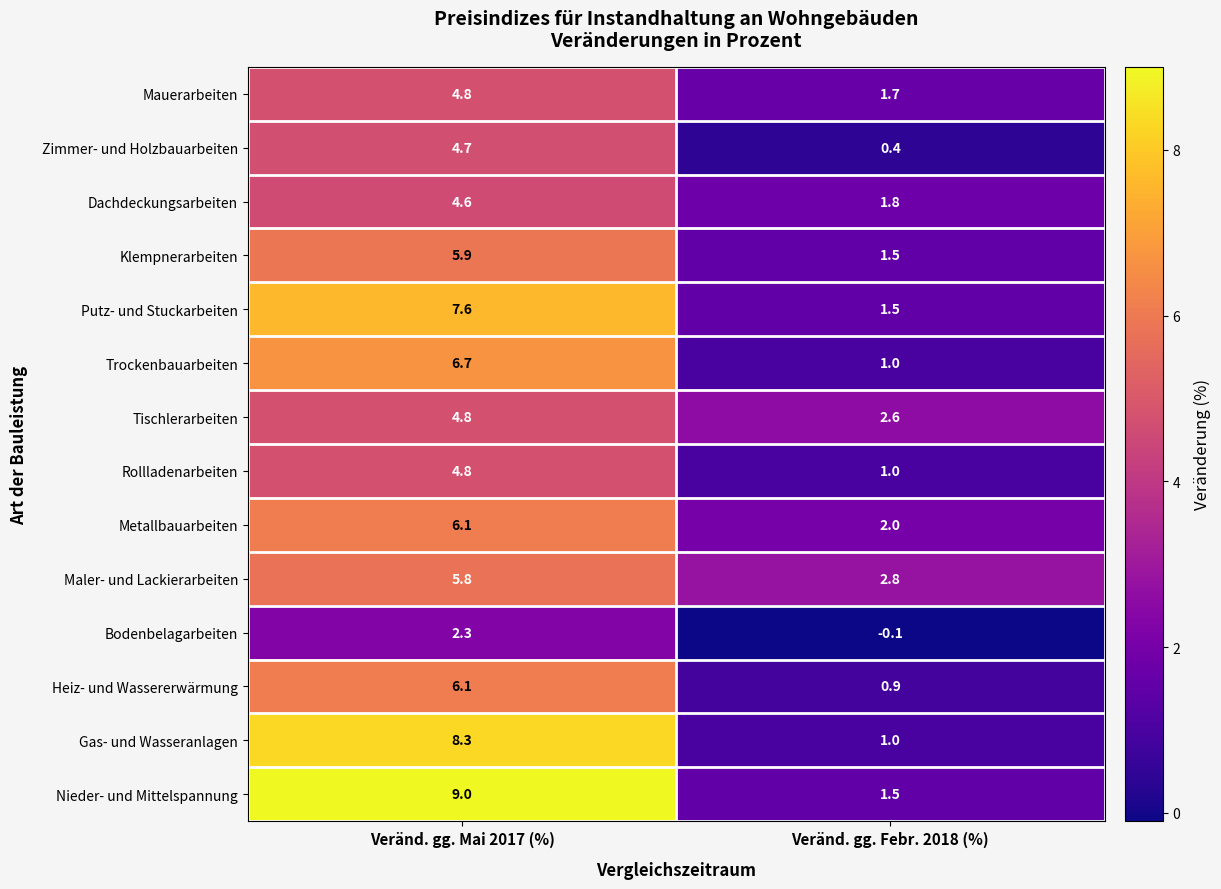

What is the maximum value for Bodenbelagarbeiten?

2.3